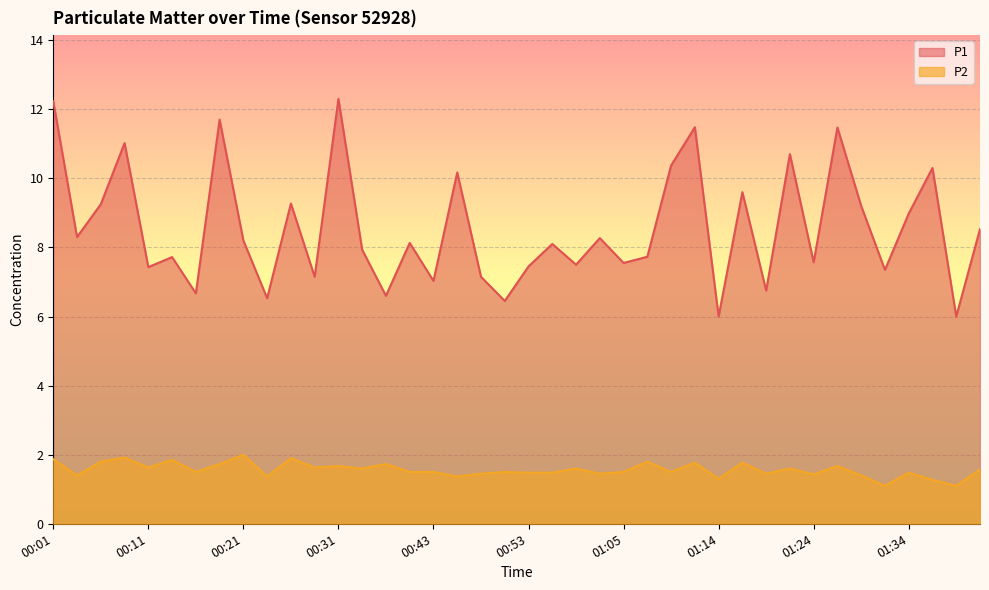

Reading left to right, transcribe all the data shown in this chart.

P1: 12.2	8.3	9.2	11.0	7.4	7.7	6.7	11.7	8.2	6.5	9.3	7.2	12.3	7.9	6.6	8.1	7.0	10.2	7.2	6.5	7.5	8.1	7.5	8.3	7.5	7.7	10.4	11.5	6.0	9.6	6.8	10.7	7.6	11.5	9.2	7.3	9.0	10.3	6.0	8.5
P2: 1.9	1.4	1.8	1.9	1.6	1.9	1.5	1.7	2.0	1.4	1.9	1.6	1.7	1.6	1.7	1.5	1.5	1.4	1.4	1.5	1.5	1.5	1.6	1.4	1.5	1.8	1.5	1.8	1.3	1.8	1.4	1.6	1.4	1.7	1.4	1.1	1.5	1.3	1.1	1.6